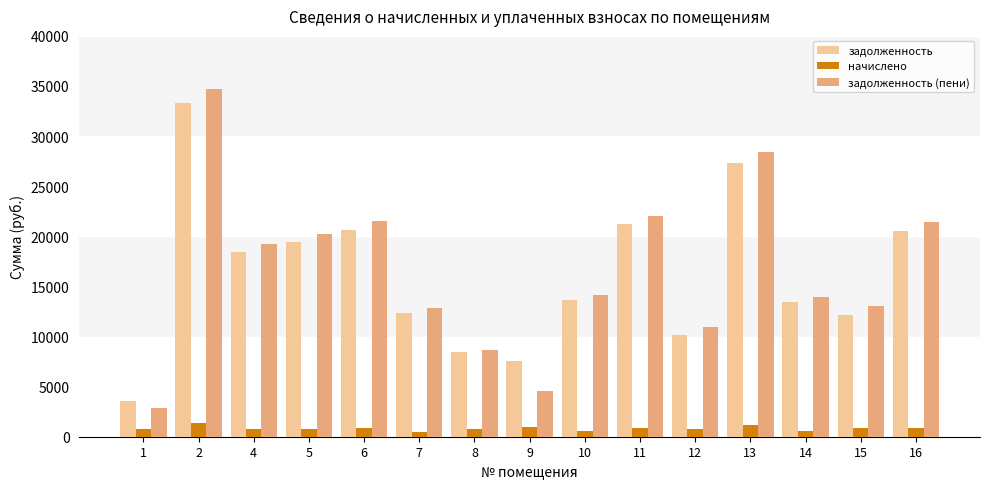

What is the total value across all series at 12?

21968.3